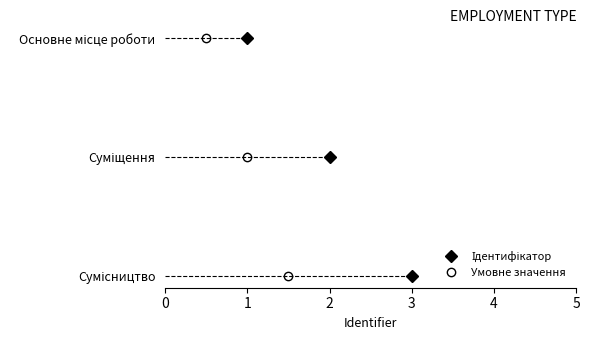

Where is the data nearest to the value 2?

Суміщення